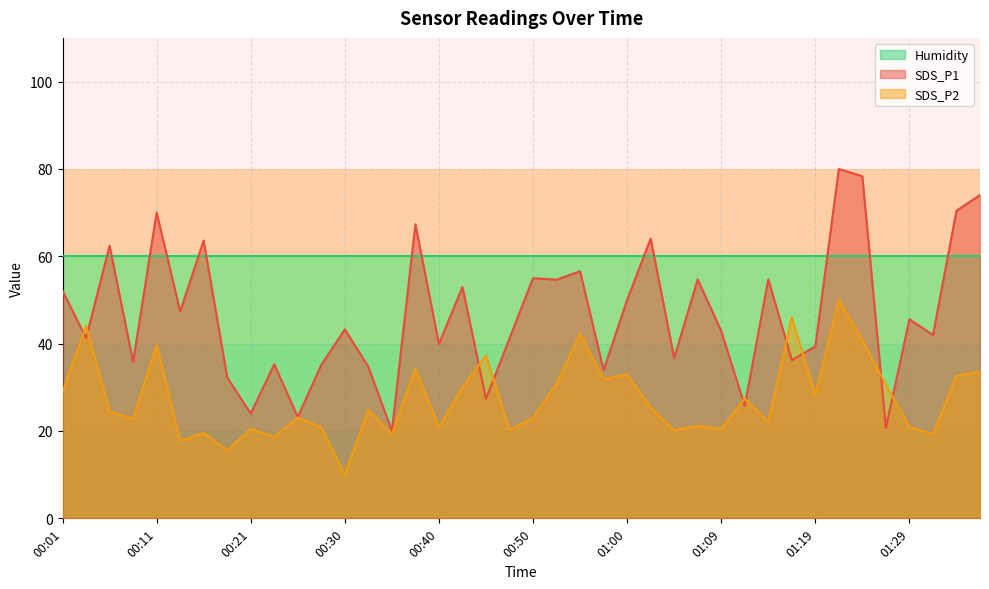

What is the label of the 28th point from the left?

01:07